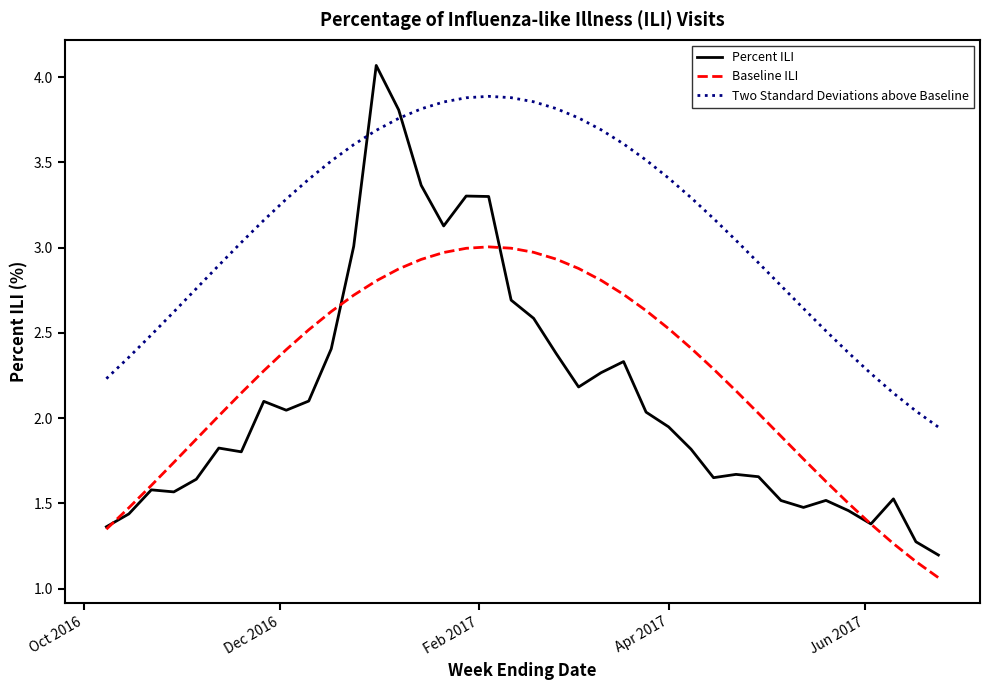

At how many categories does at least one series exceed 3?

23